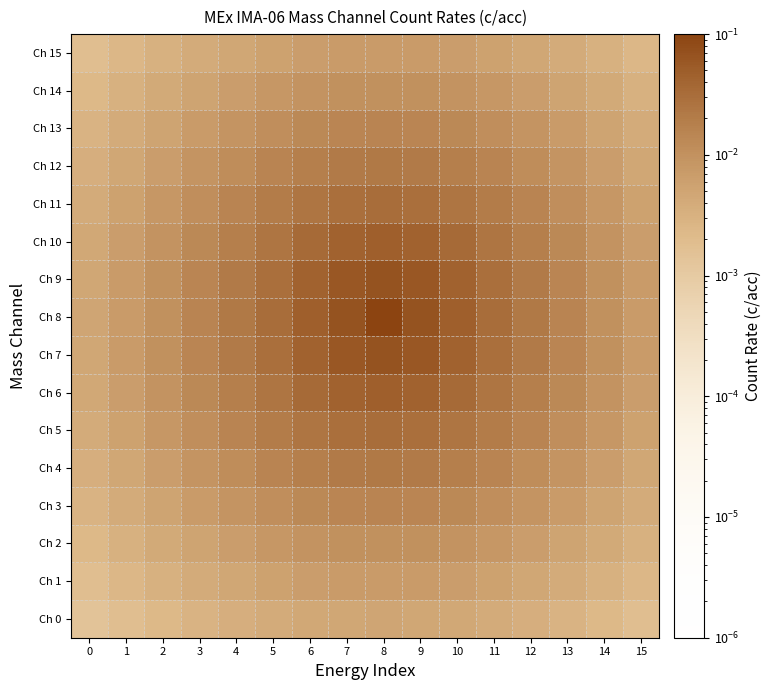

Reading right to left, extract all data points from this chart.

Ch 0: 15=0.0	14=0.0	13=0.0	12=0.0	11=0.0	10=0.0	9=0.0	8=0.0	7=0.0	6=0.0	5=0.0	4=0.0	3=0.0	2=0.0	1=0.0	0=0.0
Ch 1: 15=0.0	14=0.0	13=0.0	12=0.0	11=0.0	10=0.0	9=0.0	8=0.0	7=0.0	6=0.0	5=0.0	4=0.0	3=0.0	2=0.0	1=0.0	0=0.0
Ch 2: 15=0.0	14=0.0	13=0.0	12=0.0	11=0.0	10=0.0	9=0.0	8=0.0	7=0.0	6=0.0	5=0.0	4=0.0	3=0.0	2=0.0	1=0.0	0=0.0
Ch 3: 15=0.0	14=0.0	13=0.0	12=0.0	11=0.0	10=0.0	9=0.0	8=0.0	7=0.0	6=0.0	5=0.0	4=0.0	3=0.0	2=0.0	1=0.0	0=0.0
Ch 4: 15=0.0	14=0.0	13=0.0	12=0.0	11=0.0	10=0.0	9=0.0	8=0.0	7=0.0	6=0.0	5=0.0	4=0.0	3=0.0	2=0.0	1=0.0	0=0.0
Ch 5: 15=0.0	14=0.0	13=0.0	12=0.0	11=0.0	10=0.0	9=0.0	8=0.0	7=0.0	6=0.0	5=0.0	4=0.0	3=0.0	2=0.0	1=0.0	0=0.0
Ch 6: 15=0.0	14=0.0	13=0.0	12=0.0	11=0.0	10=0.0	9=0.0	8=0.0	7=0.0	6=0.0	5=0.0	4=0.0	3=0.0	2=0.0	1=0.0	0=0.0
Ch 7: 15=0.0	14=0.0	13=0.0	12=0.0	11=0.0	10=0.0	9=0.1	8=0.1	7=0.1	6=0.0	5=0.0	4=0.0	3=0.0	2=0.0	1=0.0	0=0.0
Ch 8: 15=0.0	14=0.0	13=0.0	12=0.0	11=0.0	10=0.0	9=0.1	8=0.1	7=0.1	6=0.0	5=0.0	4=0.0	3=0.0	2=0.0	1=0.0	0=0.0
Ch 9: 15=0.0	14=0.0	13=0.0	12=0.0	11=0.0	10=0.0	9=0.1	8=0.1	7=0.1	6=0.0	5=0.0	4=0.0	3=0.0	2=0.0	1=0.0	0=0.0
Ch 10: 15=0.0	14=0.0	13=0.0	12=0.0	11=0.0	10=0.0	9=0.0	8=0.0	7=0.0	6=0.0	5=0.0	4=0.0	3=0.0	2=0.0	1=0.0	0=0.0
Ch 11: 15=0.0	14=0.0	13=0.0	12=0.0	11=0.0	10=0.0	9=0.0	8=0.0	7=0.0	6=0.0	5=0.0	4=0.0	3=0.0	2=0.0	1=0.0	0=0.0
Ch 12: 15=0.0	14=0.0	13=0.0	12=0.0	11=0.0	10=0.0	9=0.0	8=0.0	7=0.0	6=0.0	5=0.0	4=0.0	3=0.0	2=0.0	1=0.0	0=0.0
Ch 13: 15=0.0	14=0.0	13=0.0	12=0.0	11=0.0	10=0.0	9=0.0	8=0.0	7=0.0	6=0.0	5=0.0	4=0.0	3=0.0	2=0.0	1=0.0	0=0.0
Ch 14: 15=0.0	14=0.0	13=0.0	12=0.0	11=0.0	10=0.0	9=0.0	8=0.0	7=0.0	6=0.0	5=0.0	4=0.0	3=0.0	2=0.0	1=0.0	0=0.0
Ch 15: 15=0.0	14=0.0	13=0.0	12=0.0	11=0.0	10=0.0	9=0.0	8=0.0	7=0.0	6=0.0	5=0.0	4=0.0	3=0.0	2=0.0	1=0.0	0=0.0